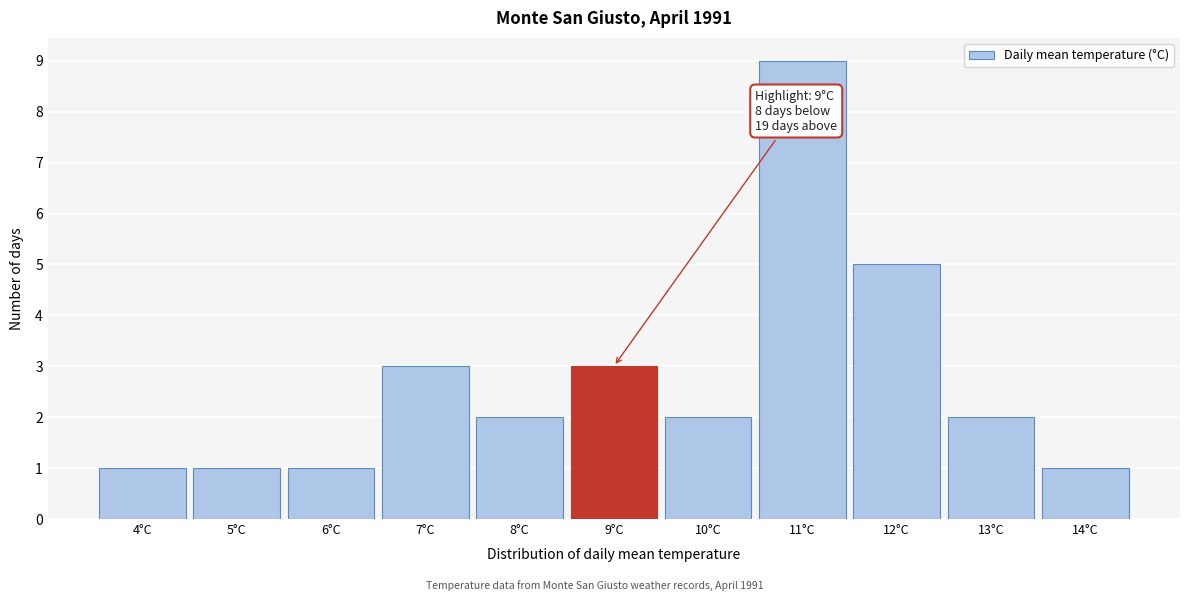

Which range on the x-axis has the tallest bar?

10.5 to 11.5